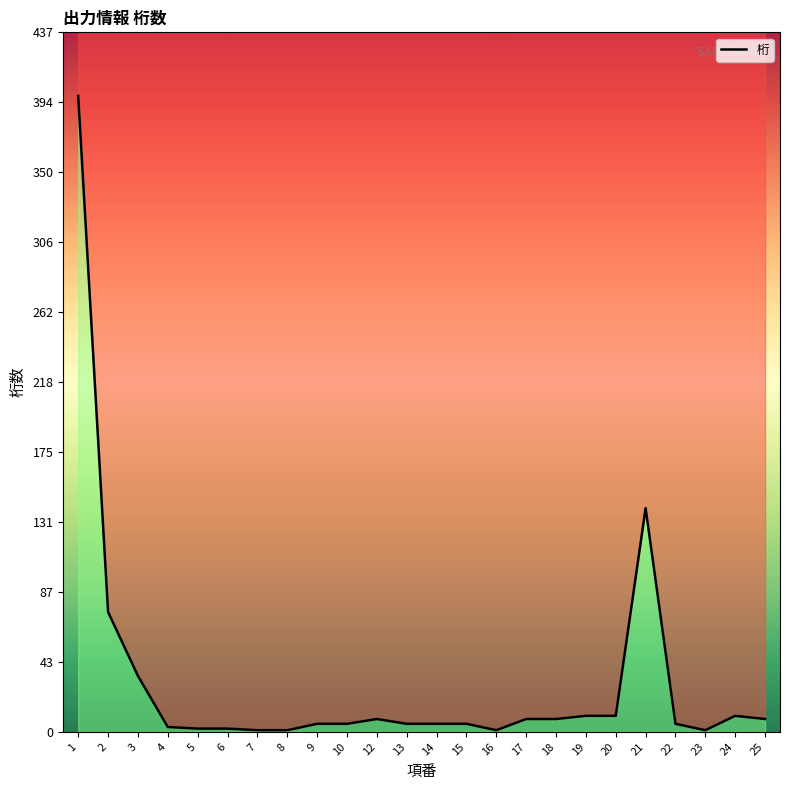

Rank the categories by value from highest to lowest.

1, 21, 2, 3, 19, 20, 24, 12, 17, 18, 25, 9, 10, 13, 14, 15, 22, 4, 5, 6, 7, 8, 16, 23